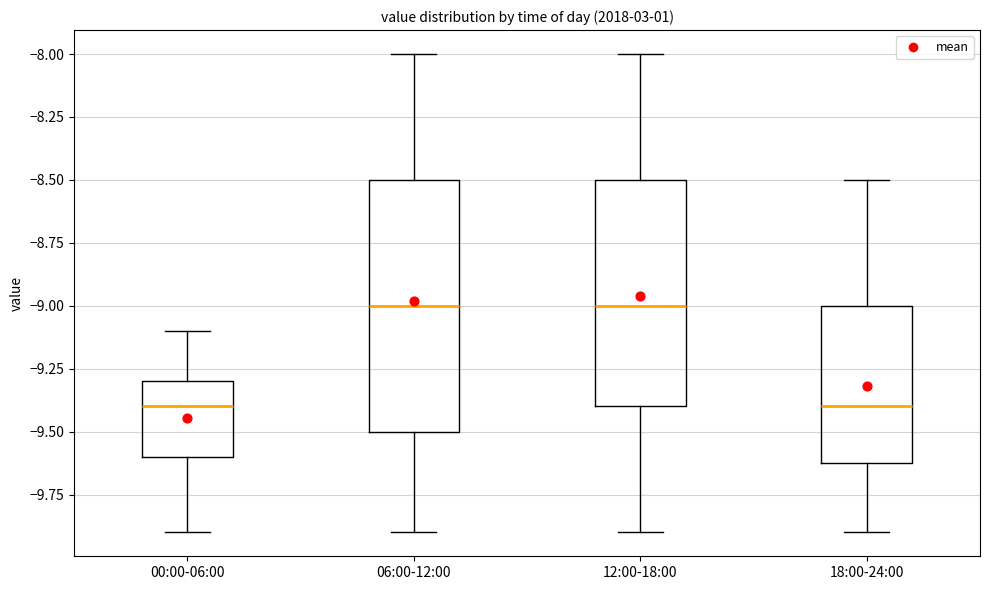

Where does the median line of the box for 00:00-06:00 sit on the y-axis? The values are not printed on the chart, so give them approximately, as read against the axis.

-9.4